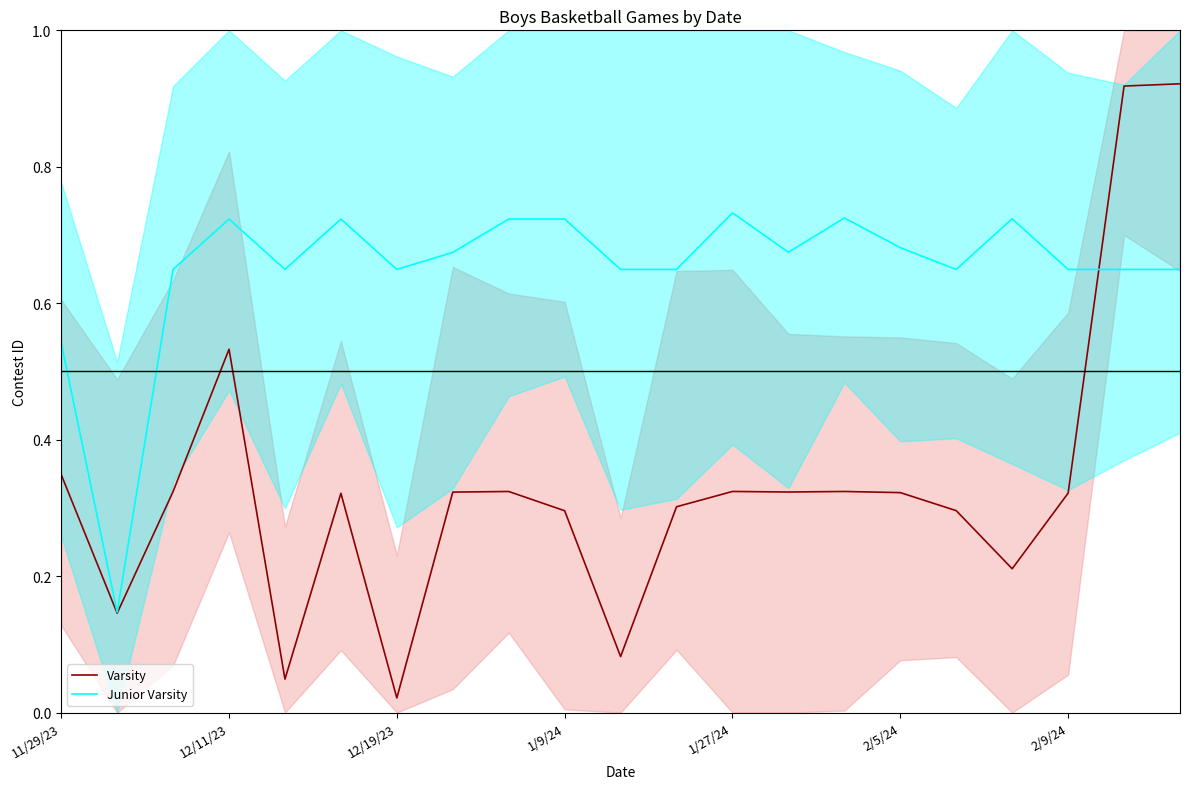

True or false: Varsity and Junior Varsity intersect in this chart.

True